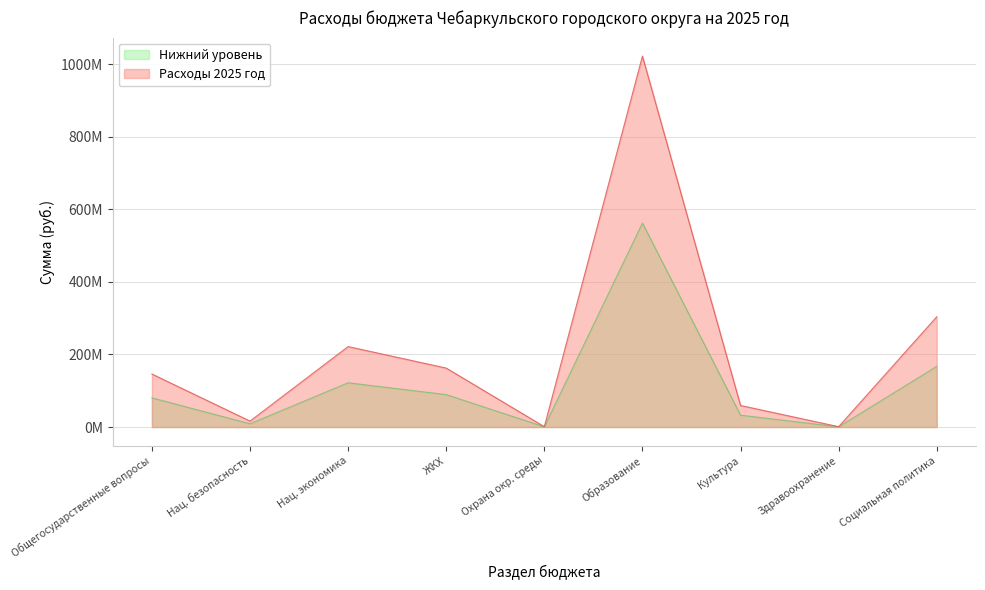

Does the chart display data point markers on the line(s)?

No